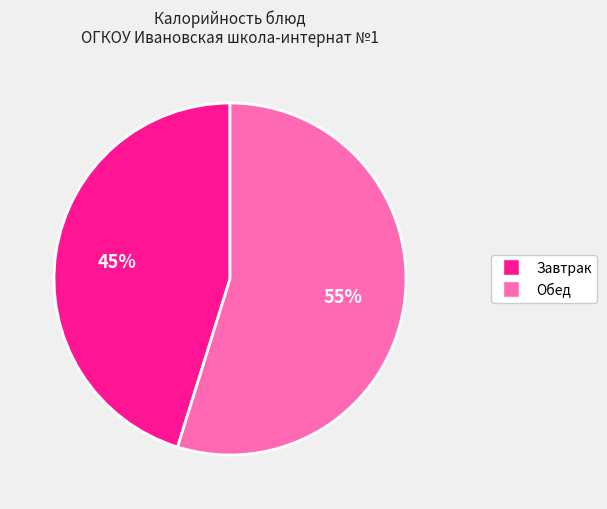

To the nearest percent, what is the average slice percentage?

50%